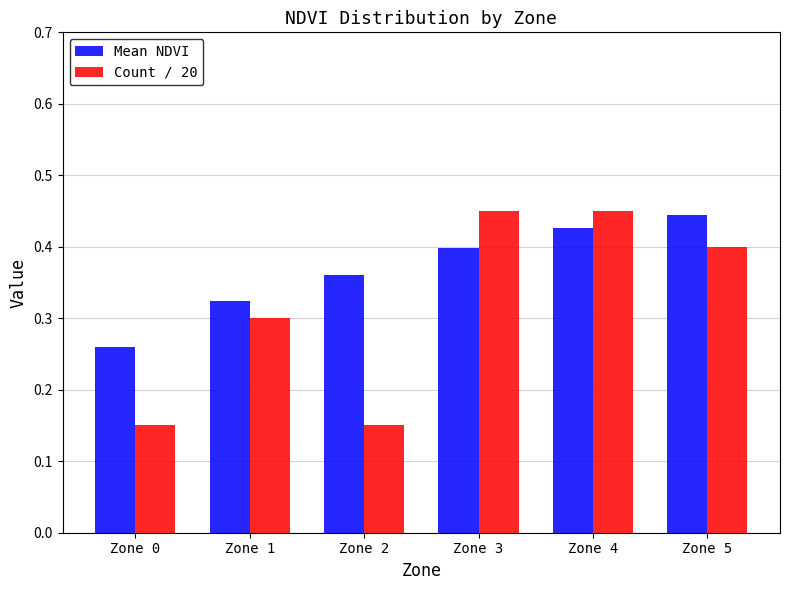

How many categories are shown in the chart?

6